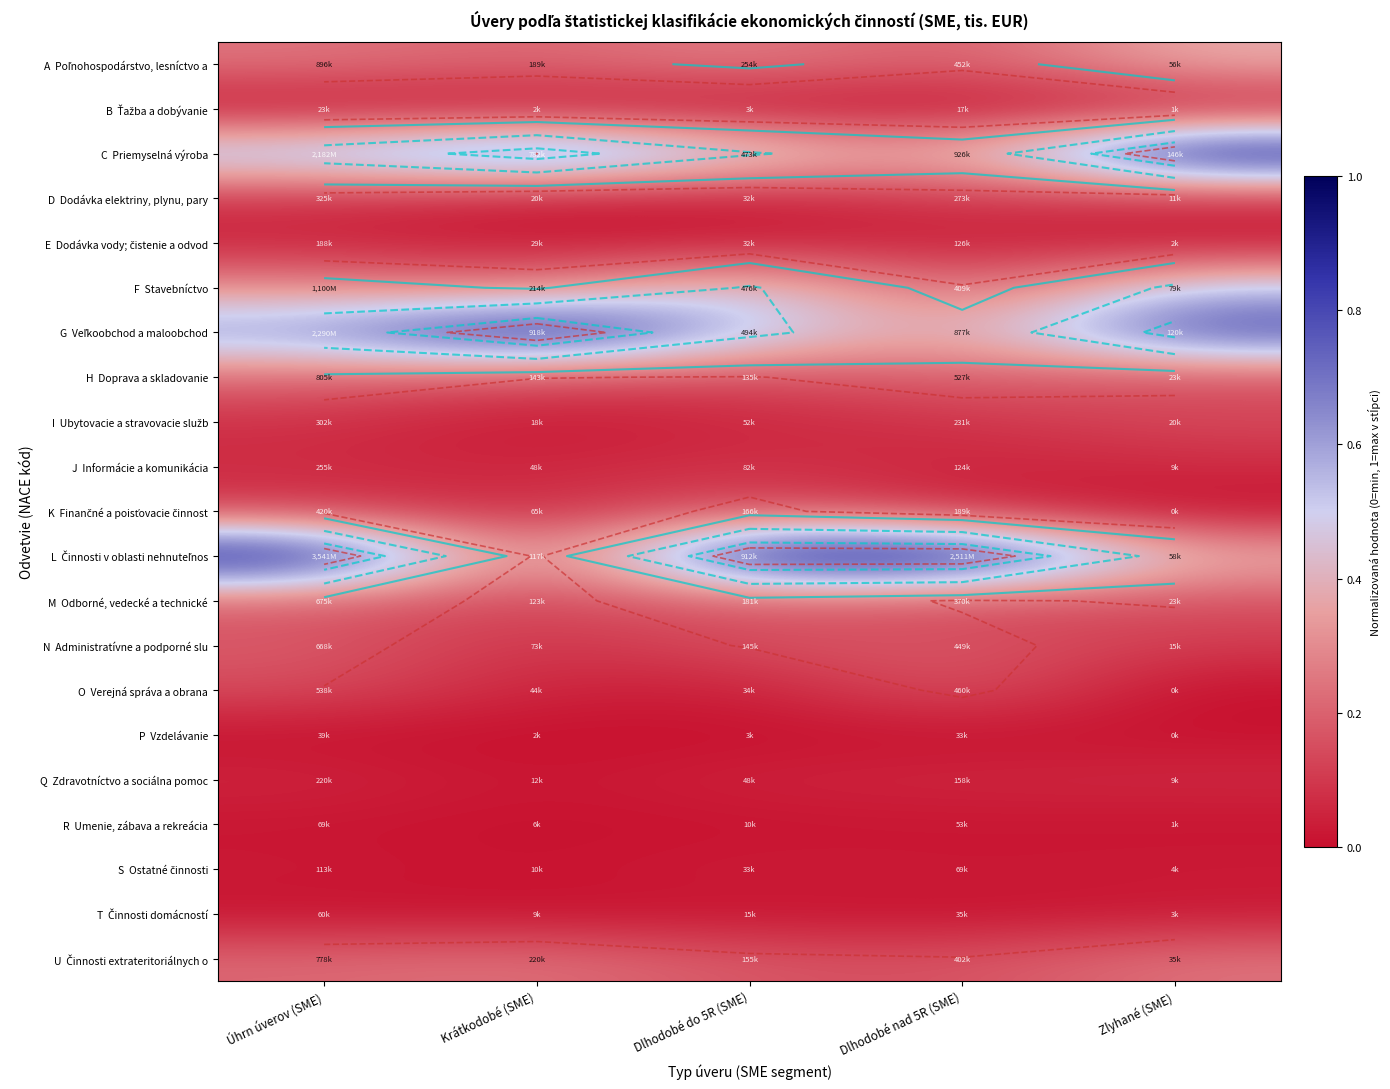

Where is E Dodávka vody; čistenie a odvod nearest to the value 0?

Zlyhané (SME)